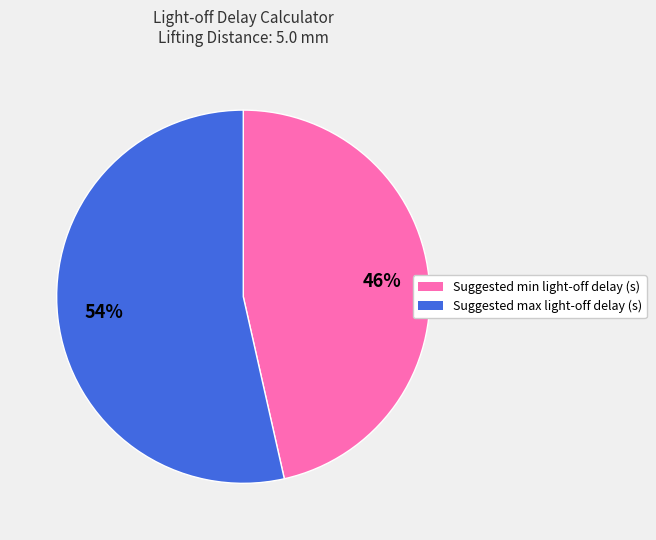

Is there any slice that represents more than half of the pie?

Yes